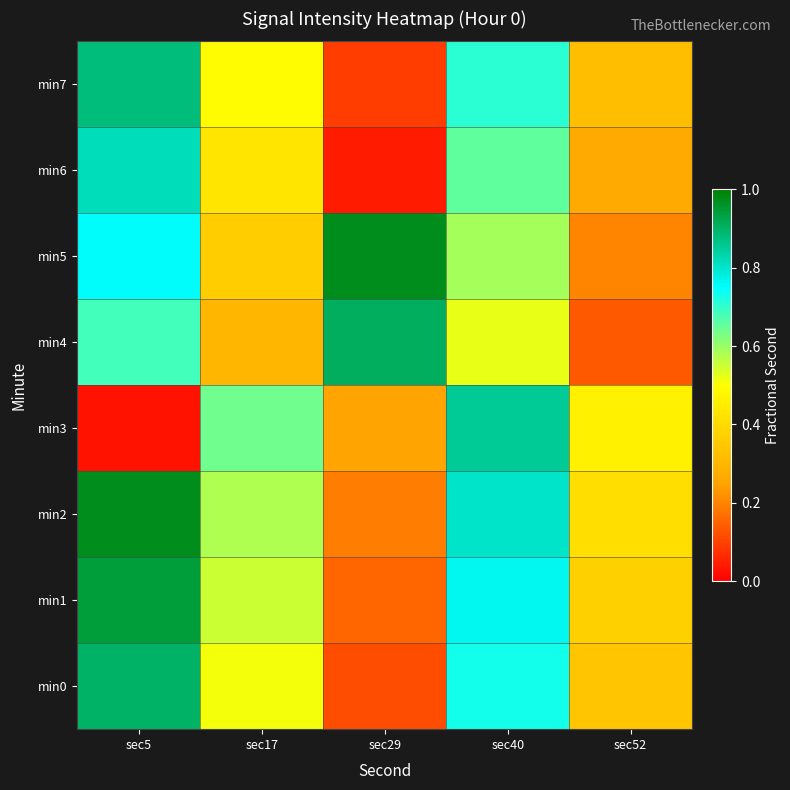

Which has a higher value, sec52 or sec29?

sec52